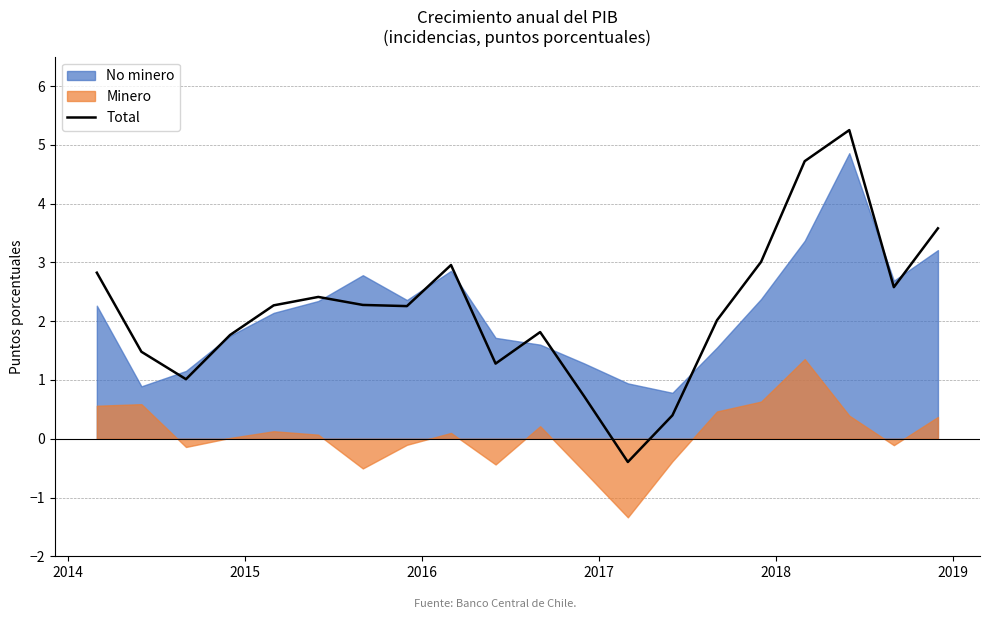

How many interior local valleys (lower than both neighbors) does the data have?

5